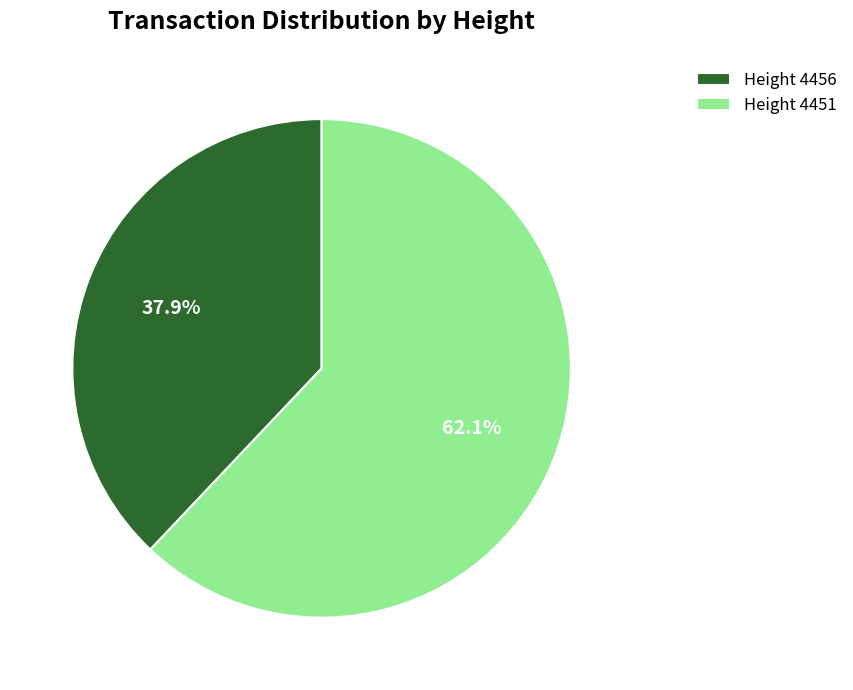

Is there a majority slice in this chart?

Yes